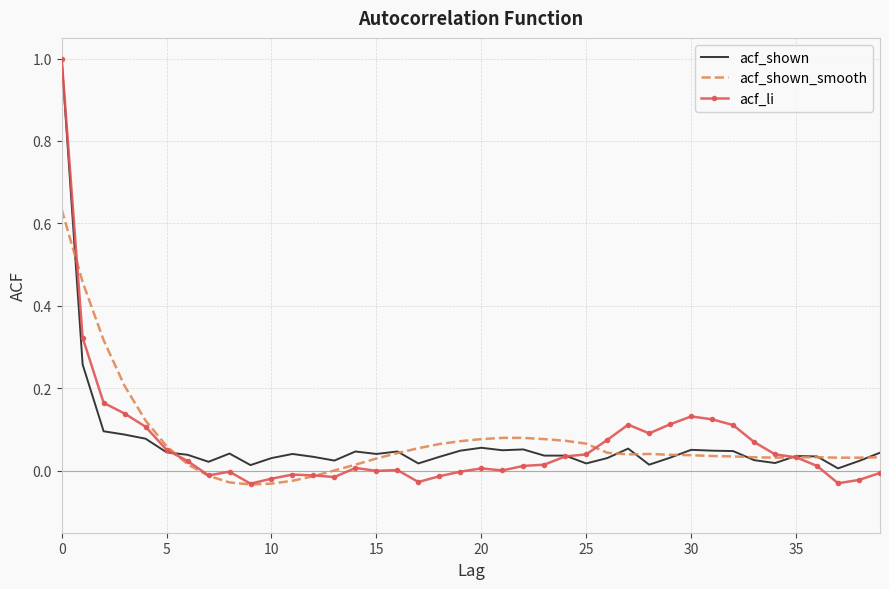

Which series has the largest range (max minus min)?

acf_li